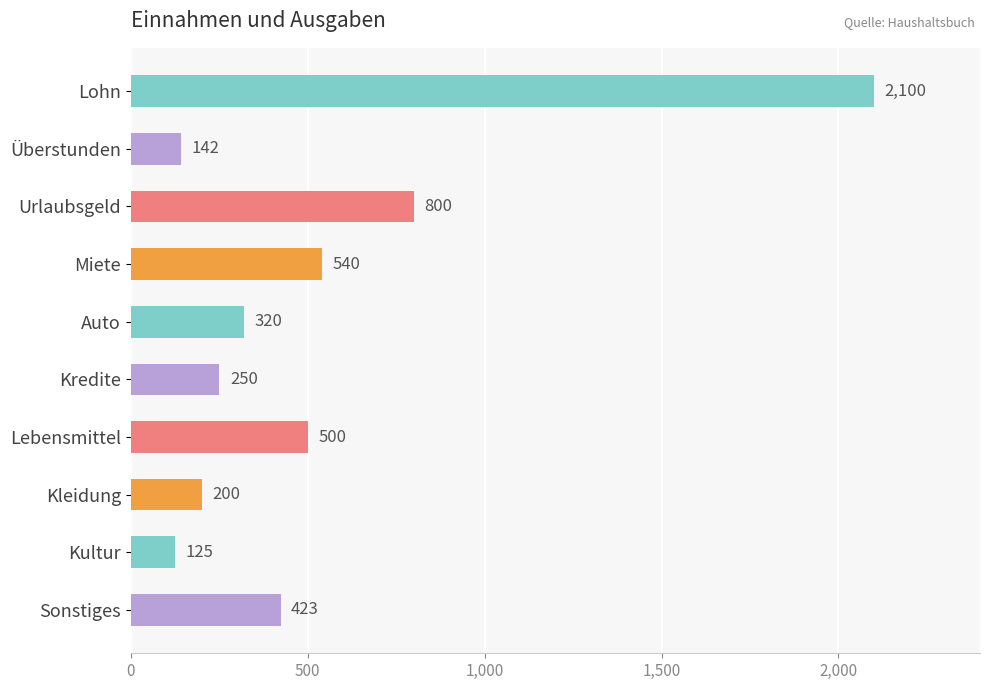

Reading top to bottom, list all the values displayed in this chart.

Lohn=2100	Überstunden=142	Urlaubsgeld=800	Miete=540	Auto=320	Kredite=250	Lebensmittel=500	Kleidung=200	Kultur=125	Sonstiges=423